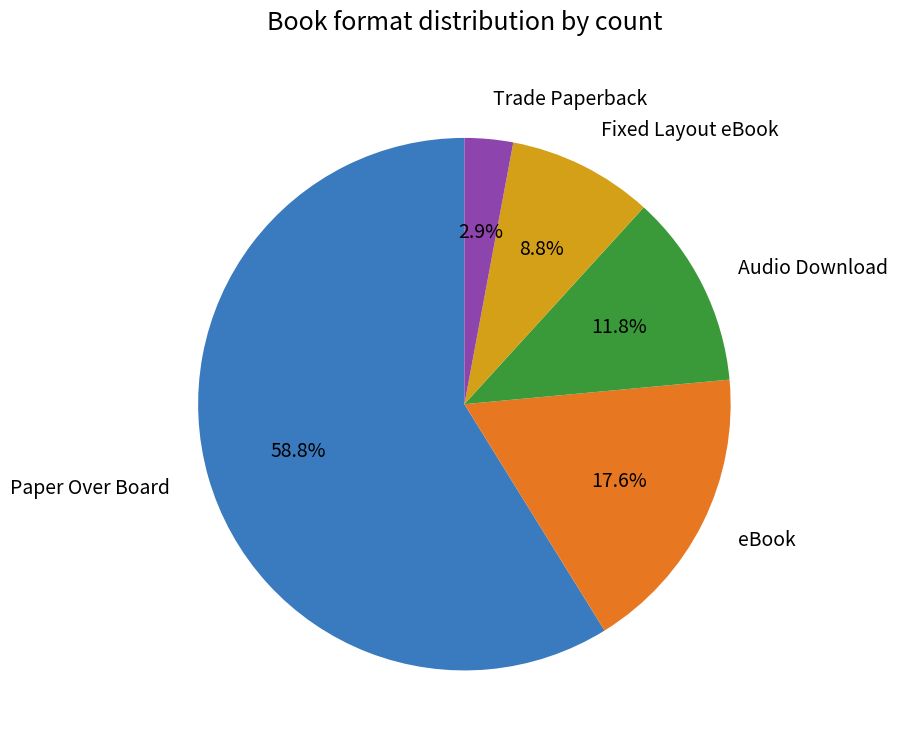

Is there a majority slice in this chart?

Yes